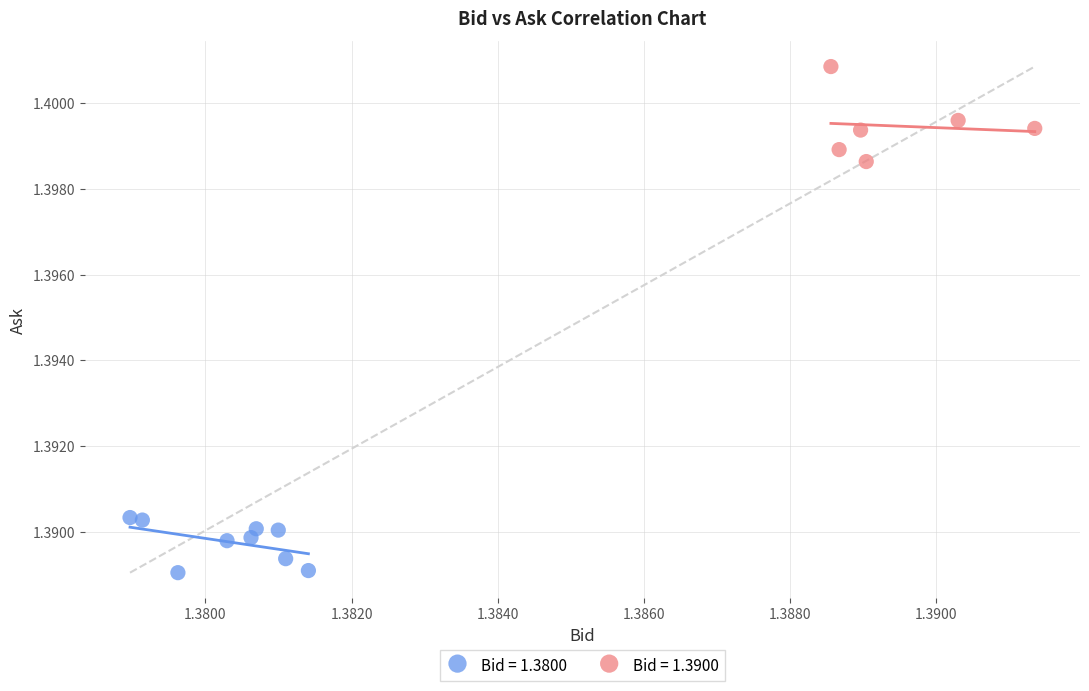

Which series reaches the maximum Y coordinate?

Bid = 1.3900